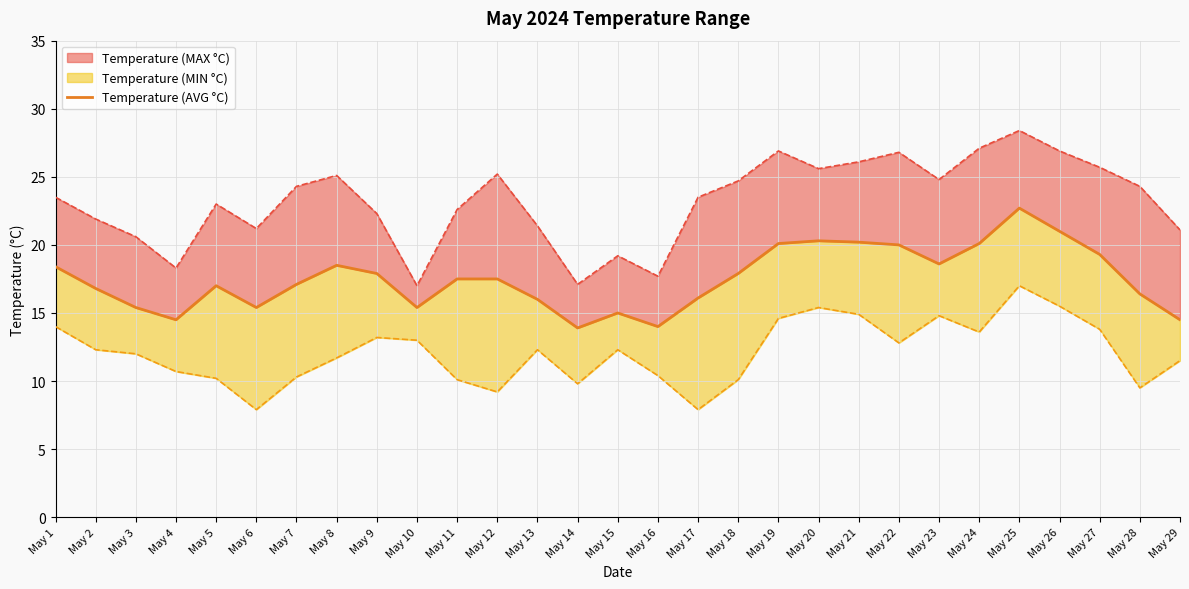

How many values exceed 17?

16